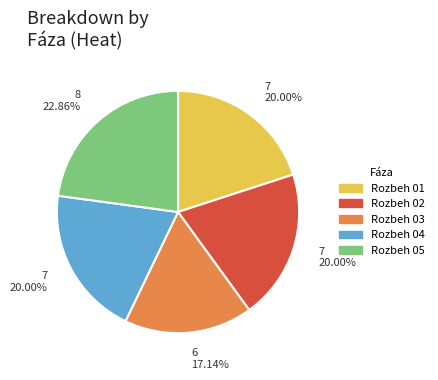

Which category has the smallest portion of the pie?

Rozbeh 03